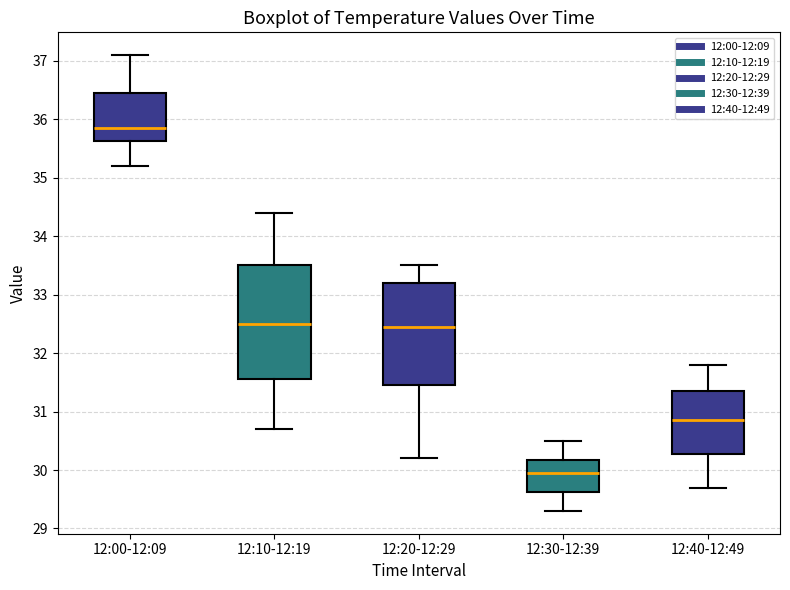

Which box has the highest median line?

12:00-12:09